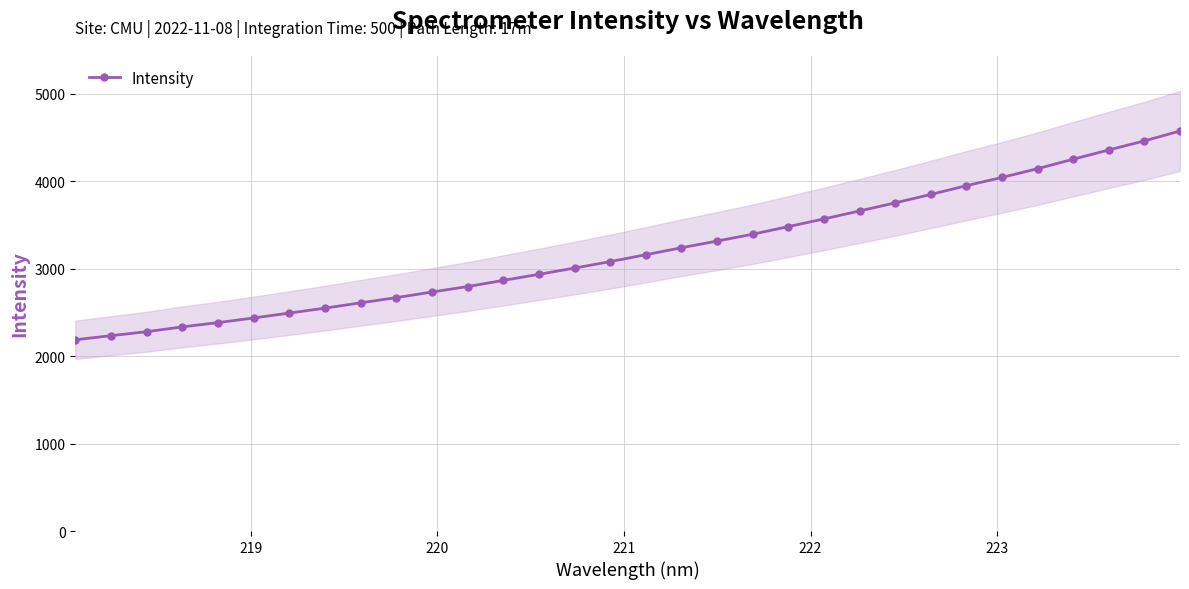

What is the average value?

3213.5